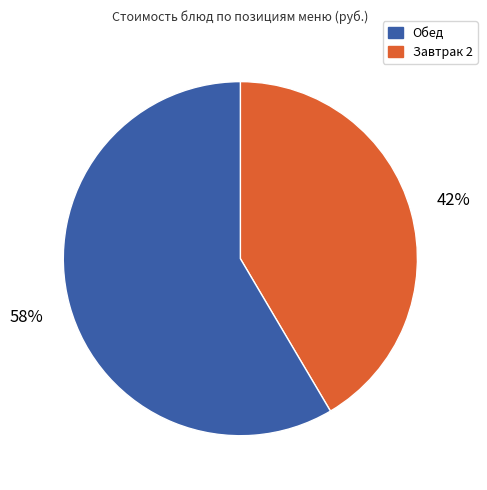

Does any single category account for the majority?

Yes